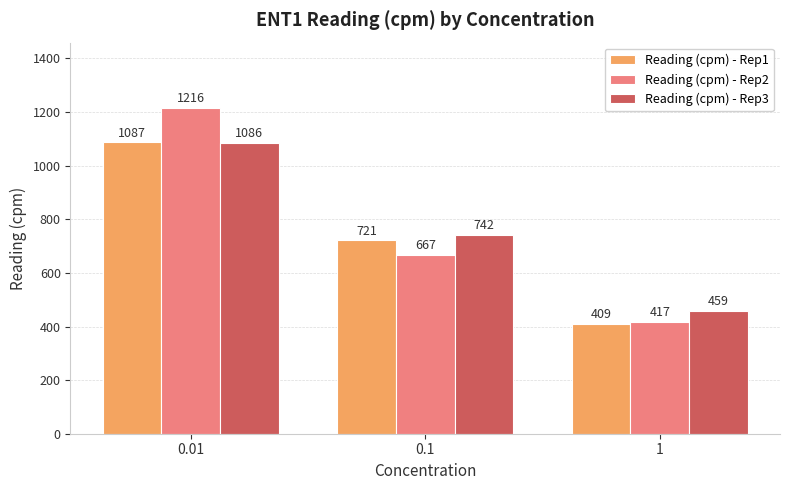

Count the Reading (cpm) - Rep2 values in the range 417 to 1216.

3